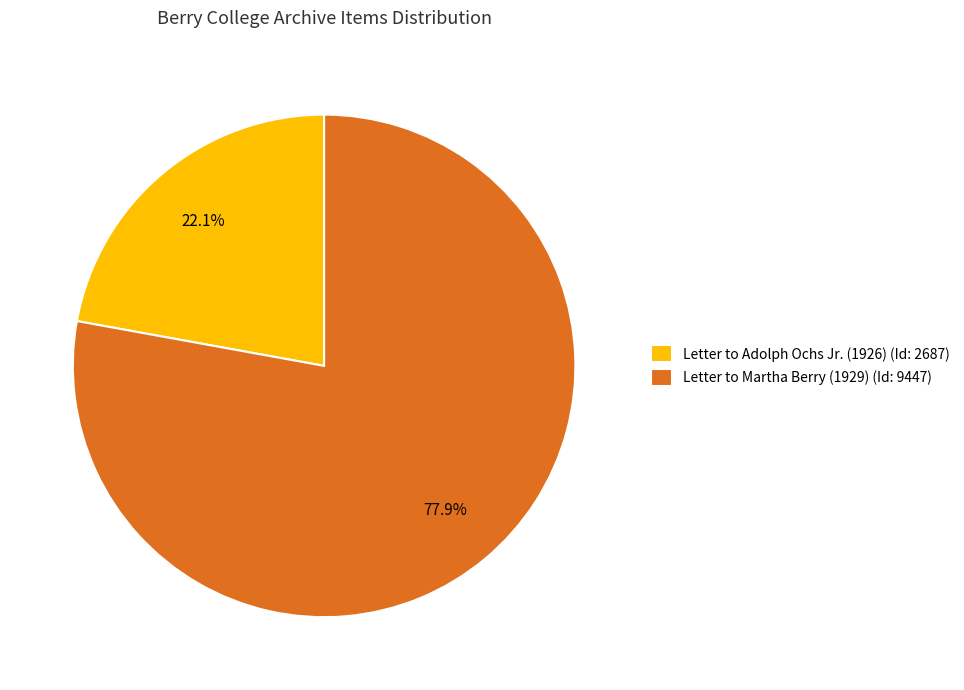

What percentage is the Letter to Martha Berry (1929) slice, to the nearest percent?

78%